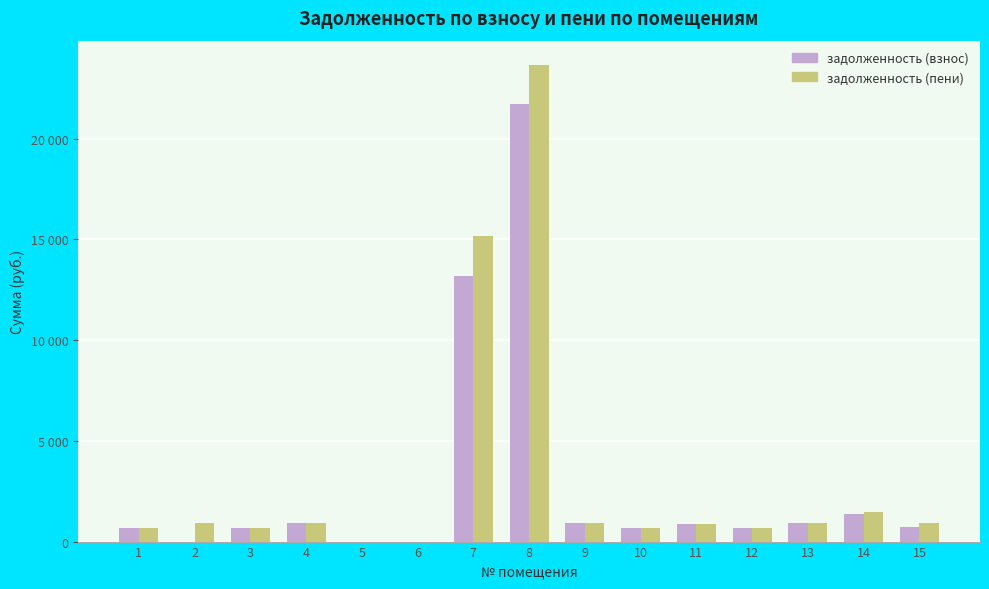

Rank the categories by задолженность (взнос) value from lowest to highest.

2, 5, 6, 3, 10, 1, 12, 15, 11, 13, 9, 4, 14, 7, 8